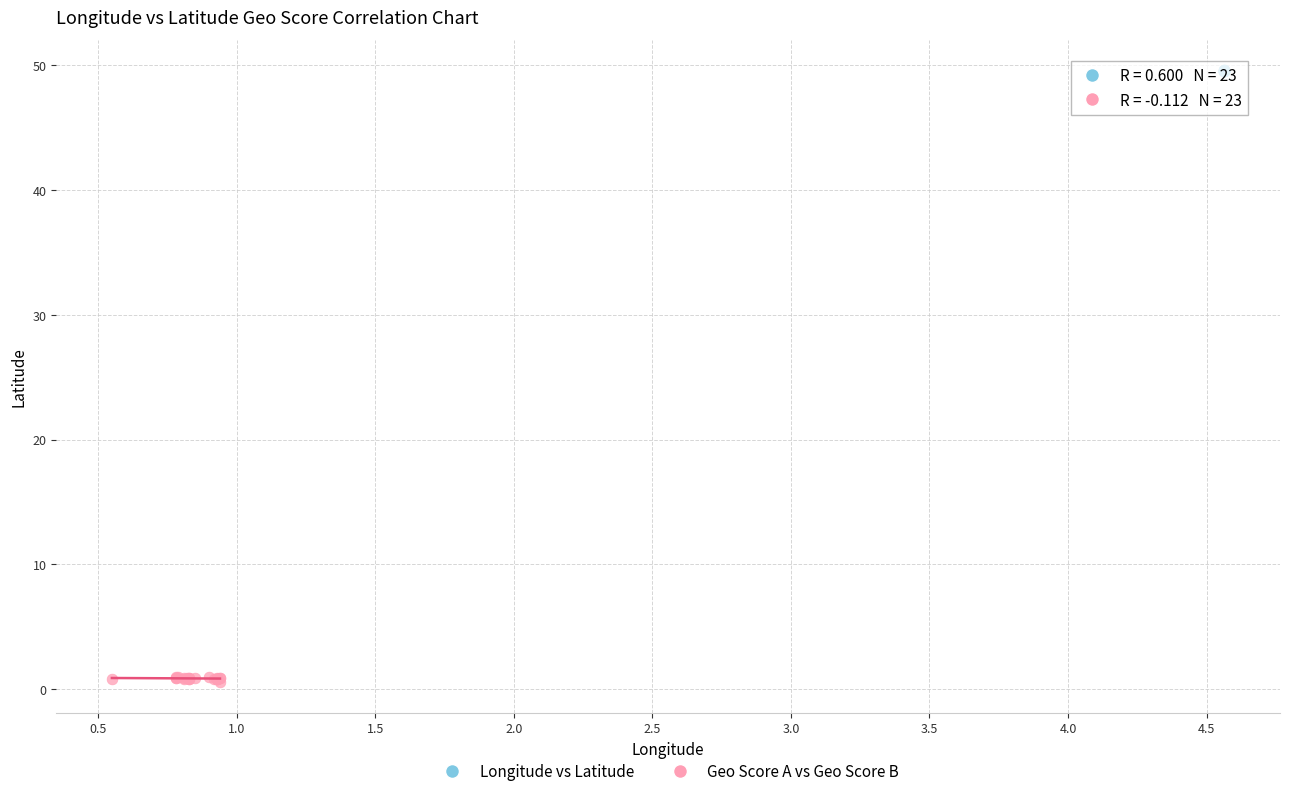

Which series reaches the maximum Y coordinate?

Longitude vs Latitude